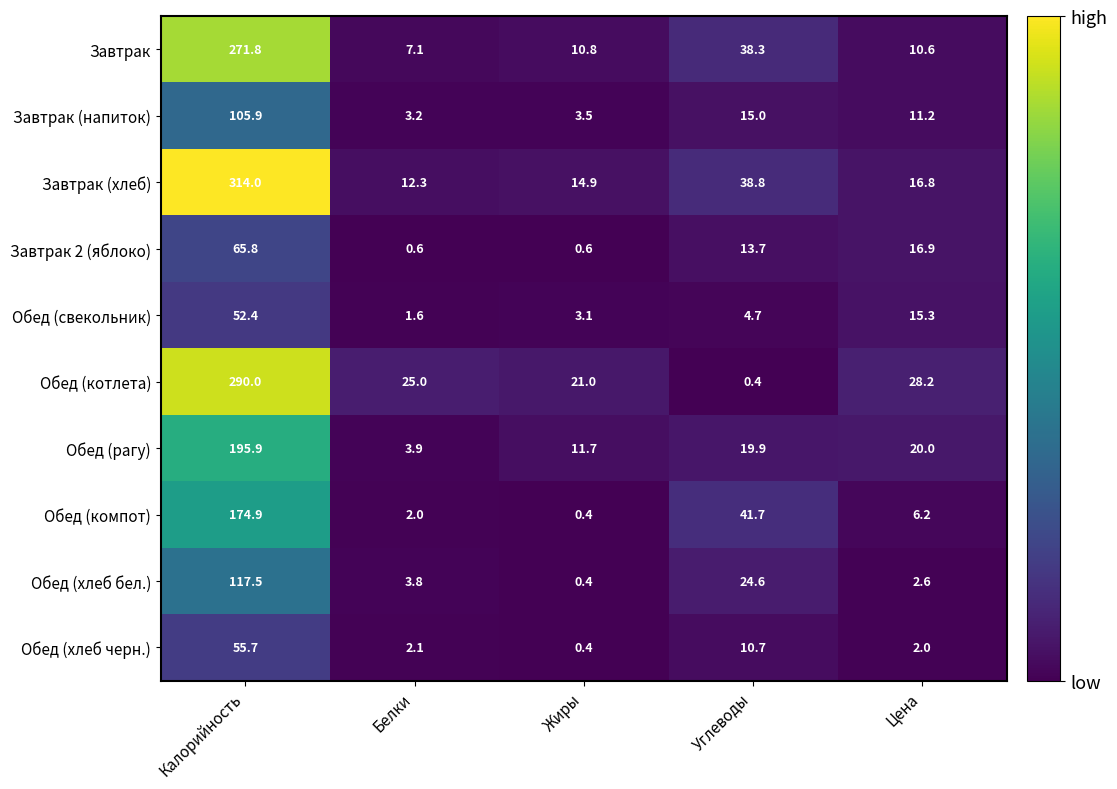

At which label does Завтрак reach its peak?

Калорийность